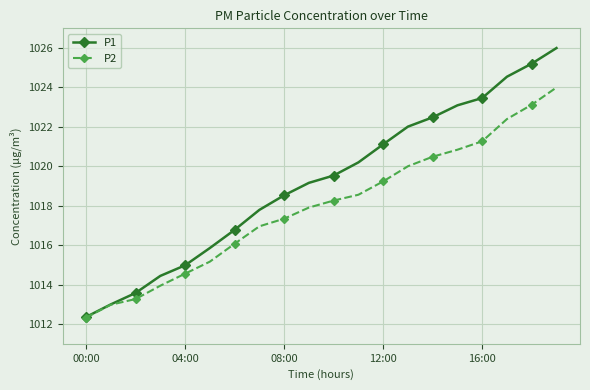

What is the maximum value shown in the chart?

1026.0